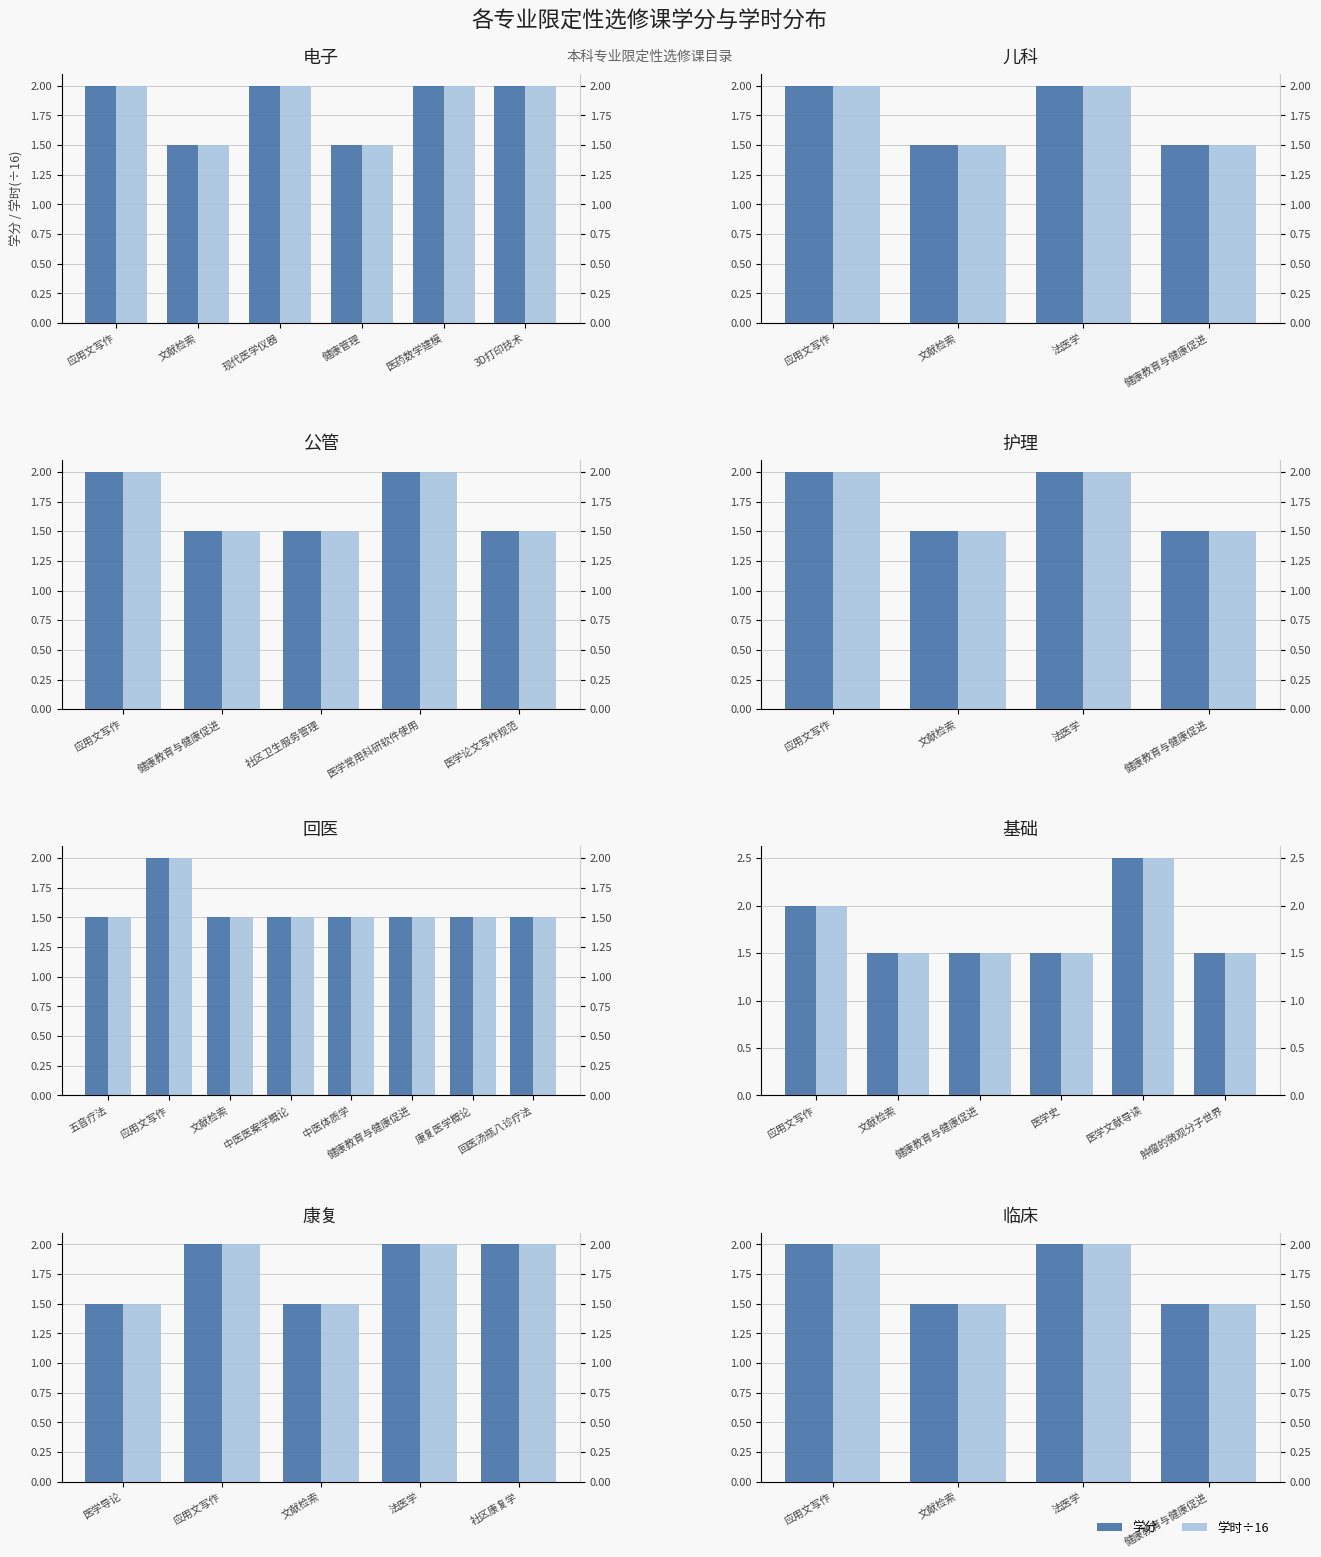

The value of 学分 at 健康教育与健康促进 is 1.5. True or false?

True